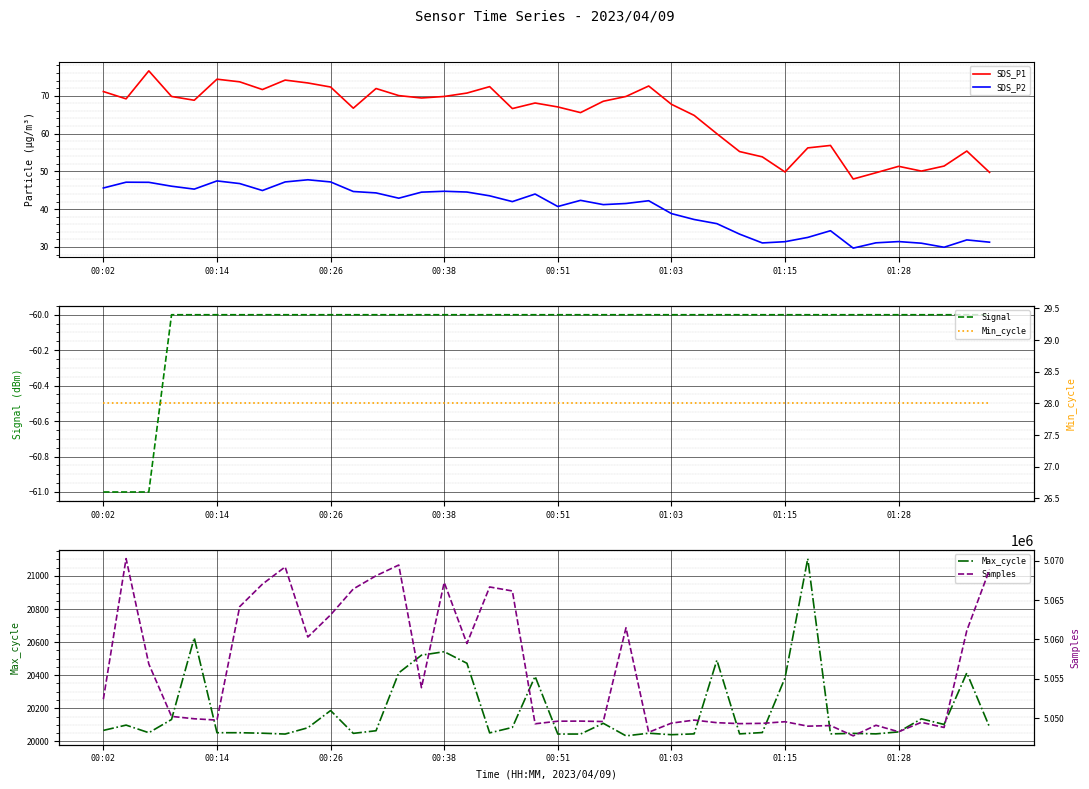

True or false: Min_cycle and SDS_P1 intersect in this chart.

False